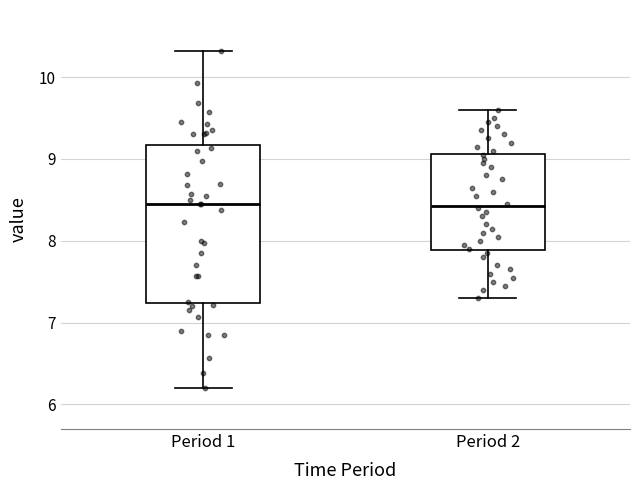

Where does the lower whisker of the box for Period 2 end on the y-axis? The values are not printed on the chart, so give them approximately, as read against the axis.

7.3